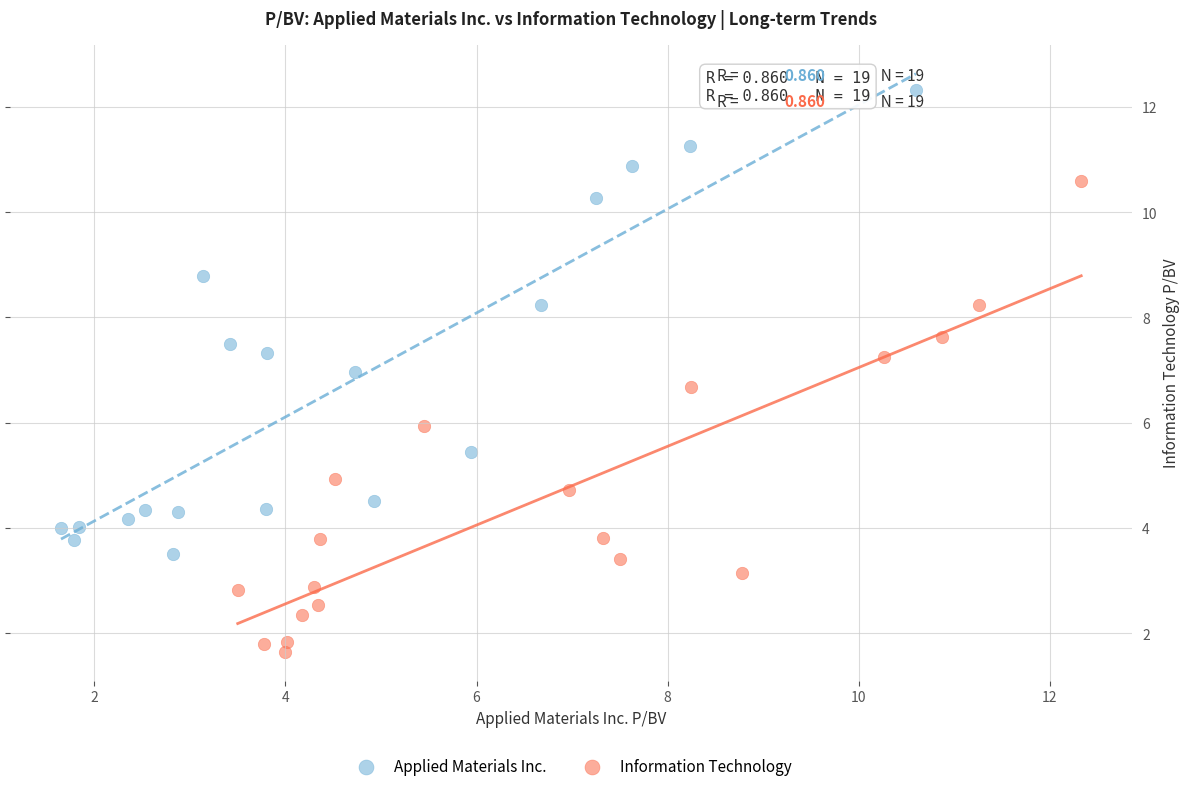

Which series has the widest spread of Y values?

Information Technology